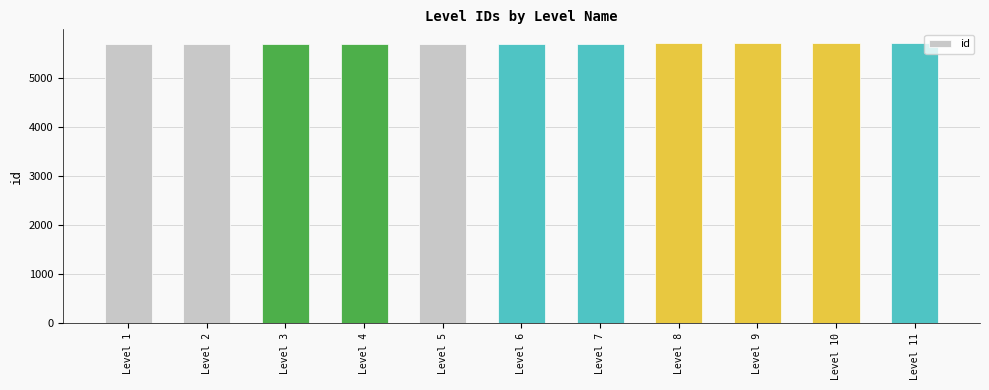

True or false: the data shows 5700 at Level 1.

True